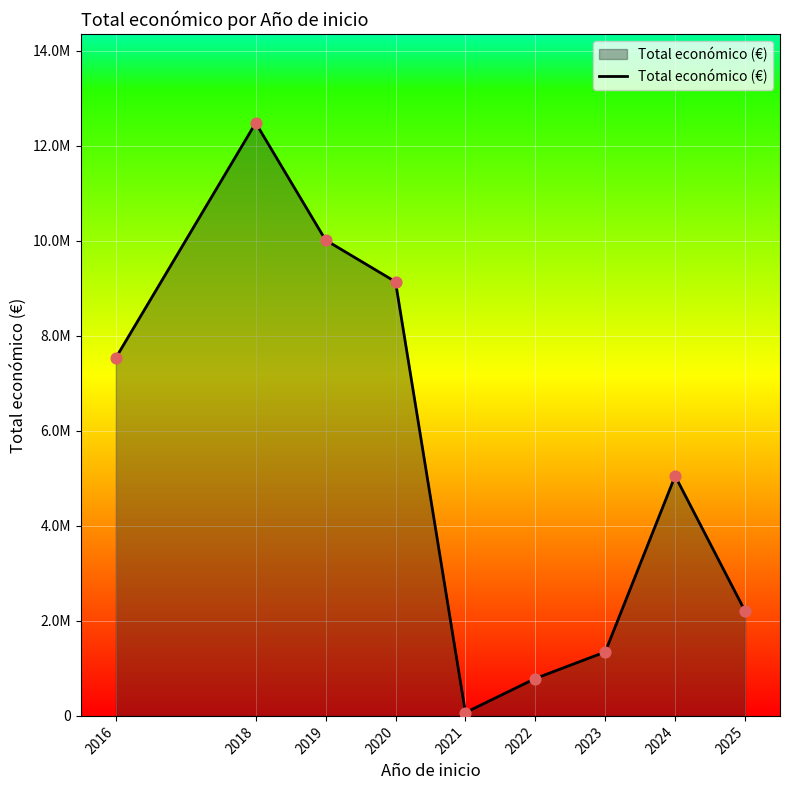

What is the change in value from 2019 to 2023?

-8667188